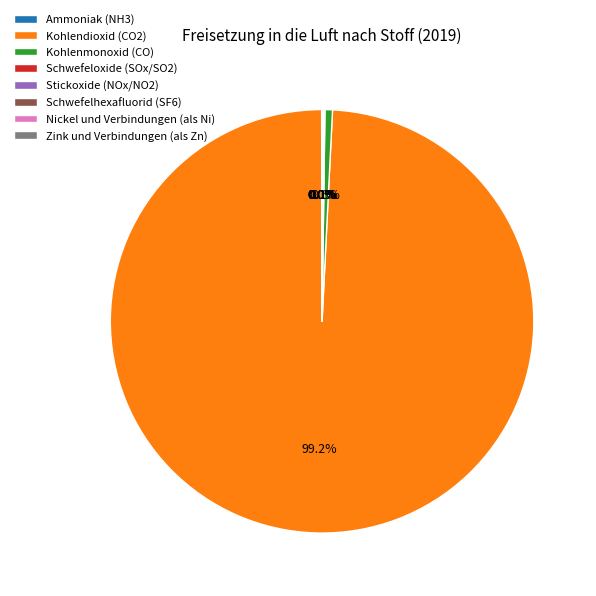

To the nearest percent, what is the difference between the largest and smallest slice percentages?

99%